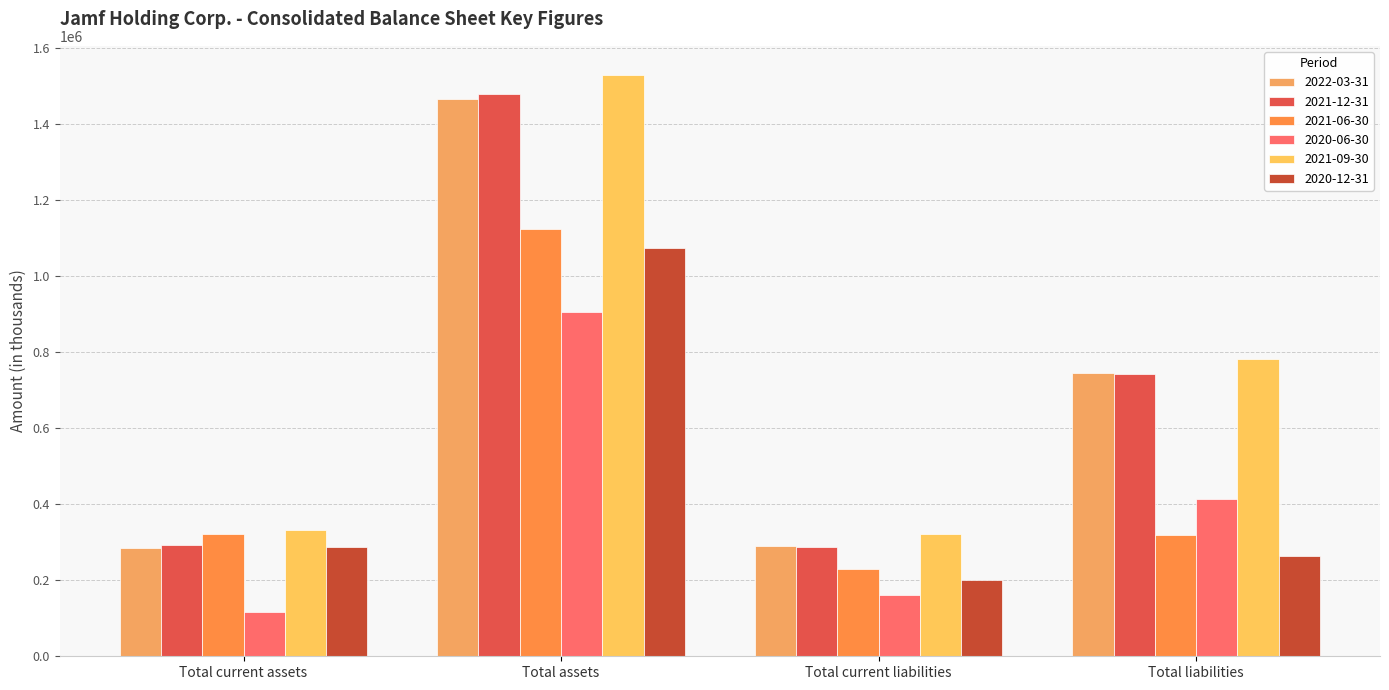

Is the value of 2021-06-30 at Total liabilities greater than the value of 2021-12-31 at Total liabilities?

No